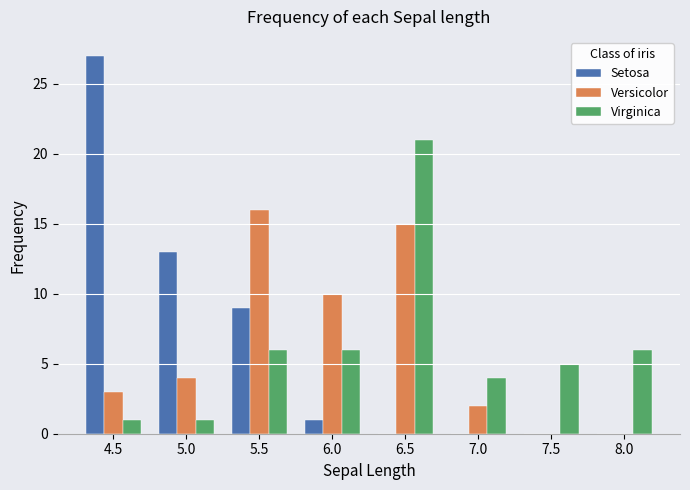

What is the height of the Virginica bar covering 7.25 to 7.75 on the x-axis? The values are not printed on the chart, so give them approximately, as read against the axis.

5